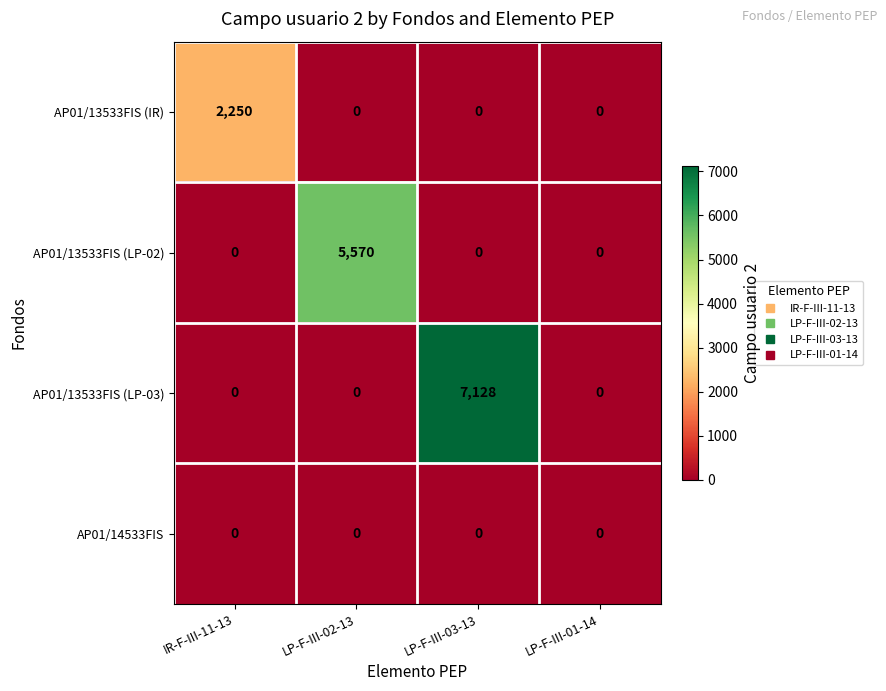

Reading left to right, list all the values displayed in this chart.

AP01/13533FIS (IR): IR-F-III-11-13=2250	LP-F-III-02-13=0	LP-F-III-03-13=0	LP-F-III-01-14=0
AP01/13533FIS (LP-02): IR-F-III-11-13=0	LP-F-III-02-13=5570	LP-F-III-03-13=0	LP-F-III-01-14=0
AP01/13533FIS (LP-03): IR-F-III-11-13=0	LP-F-III-02-13=0	LP-F-III-03-13=7128	LP-F-III-01-14=0
AP01/14533FIS: IR-F-III-11-13=0	LP-F-III-02-13=0	LP-F-III-03-13=0	LP-F-III-01-14=0